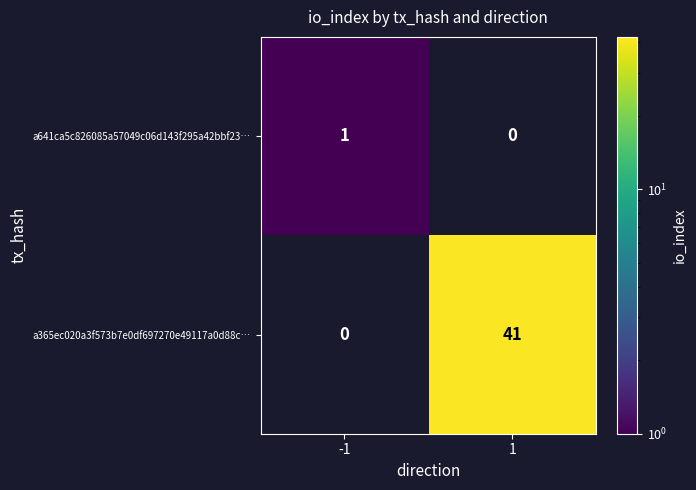

The value of a365ec020a3f573b7e0df697270e49117a0d88c… at 1 is 69. True or false?

False